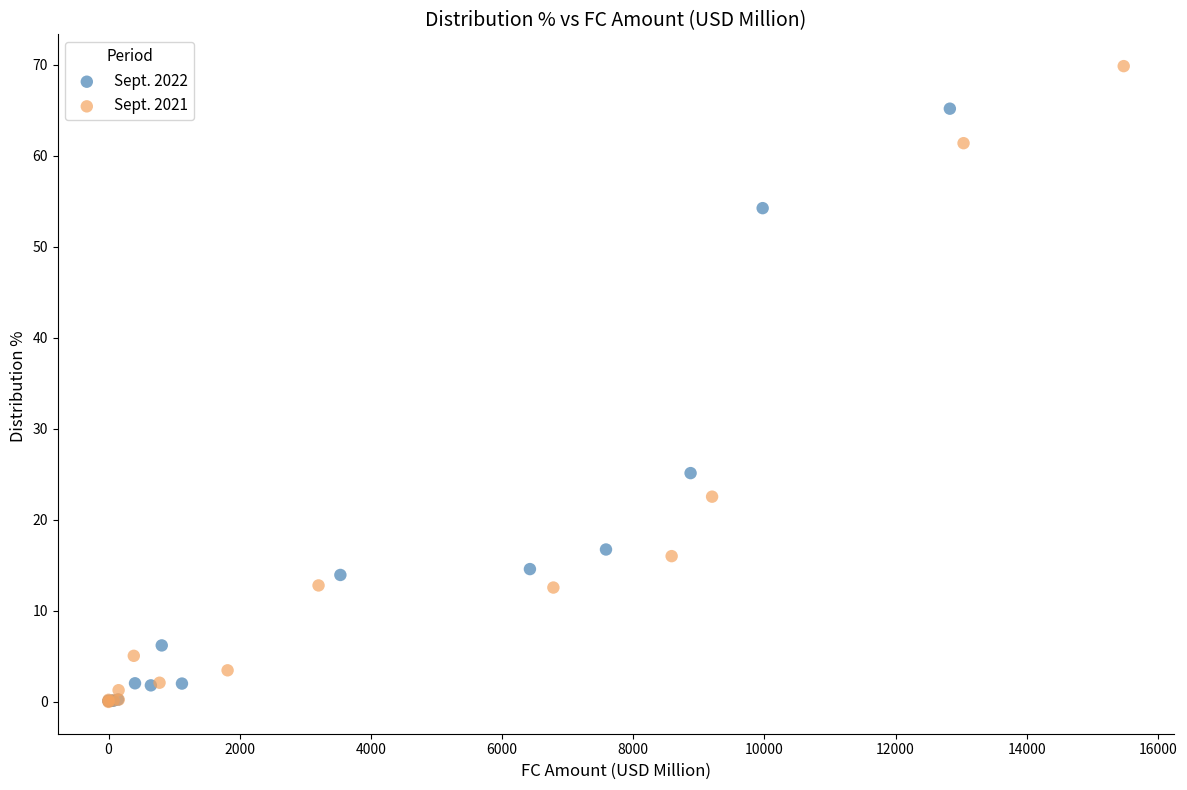

Which series contains the highest Y value?

Sept. 2021